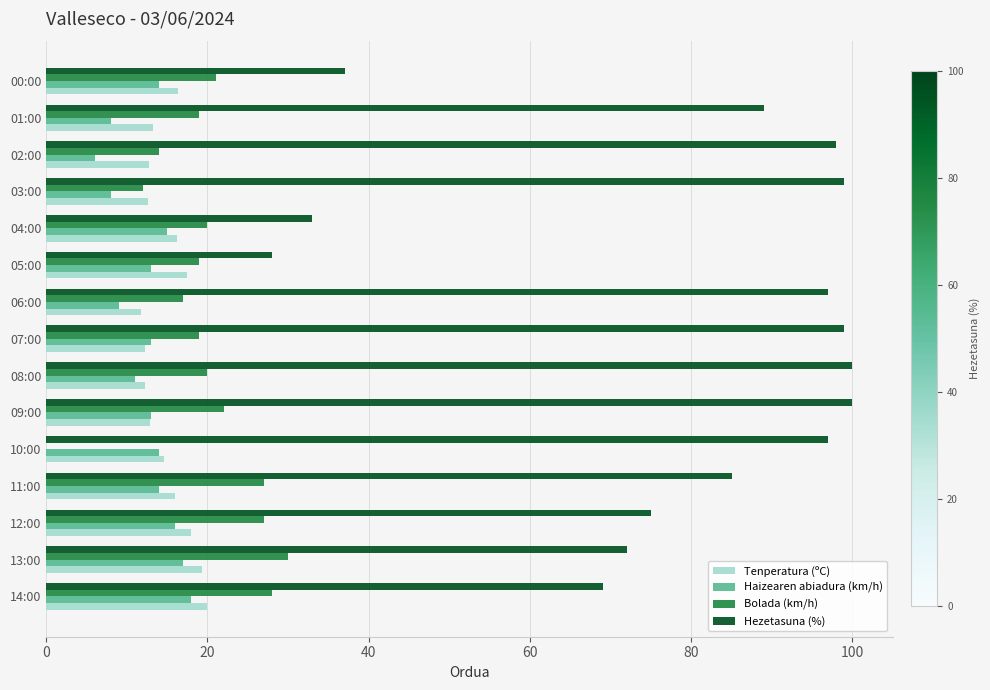

What is the greatest value displayed?

100.0